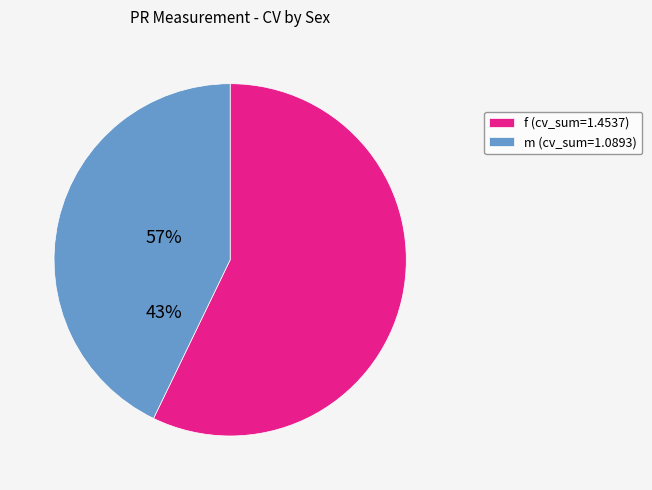

Which category has the smallest portion of the pie?

m